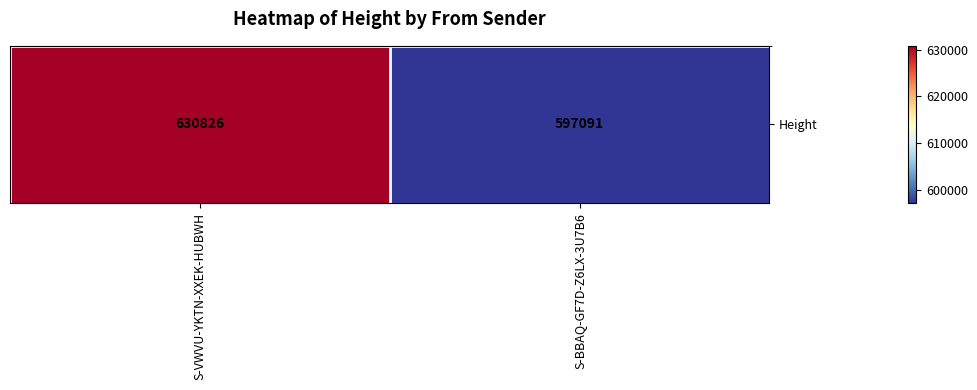

Which category has the lowest value across all series?

S-BBAQ-GF7D-Z6LX-3U7B6